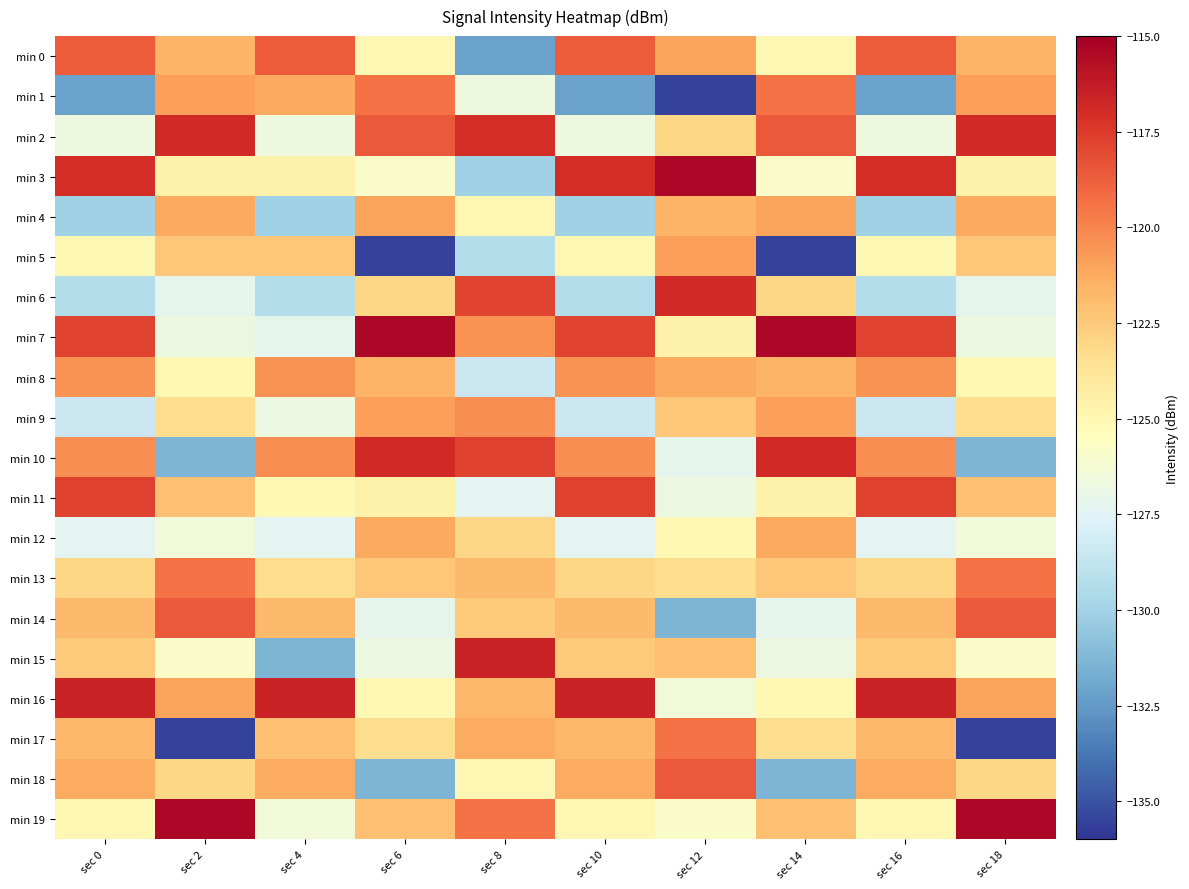

At which category does the chart reach its minimum across all series?

sec 12